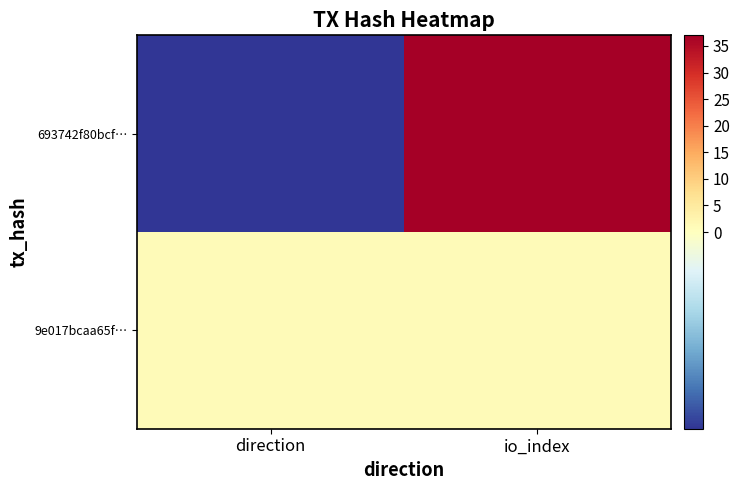

Reading left to right, what are all the values shown in this chart?

693742f80bcf…: direction=-1	io_index=37
9e017bcaa65f…: direction=1	io_index=1